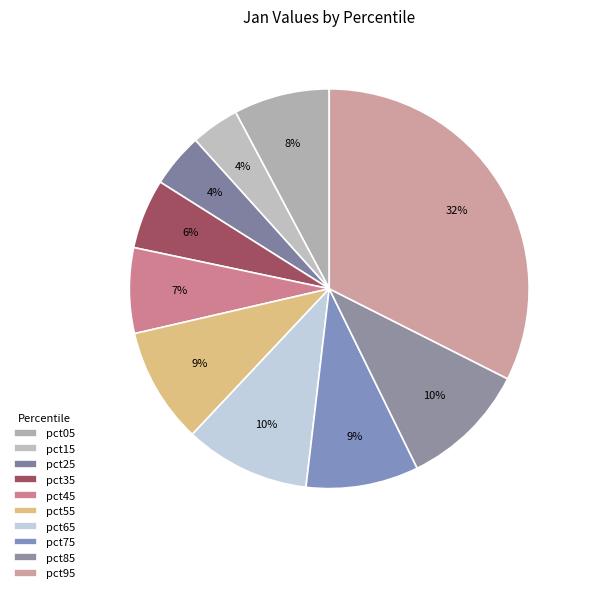

Is pct55 the majority of the pie?

No